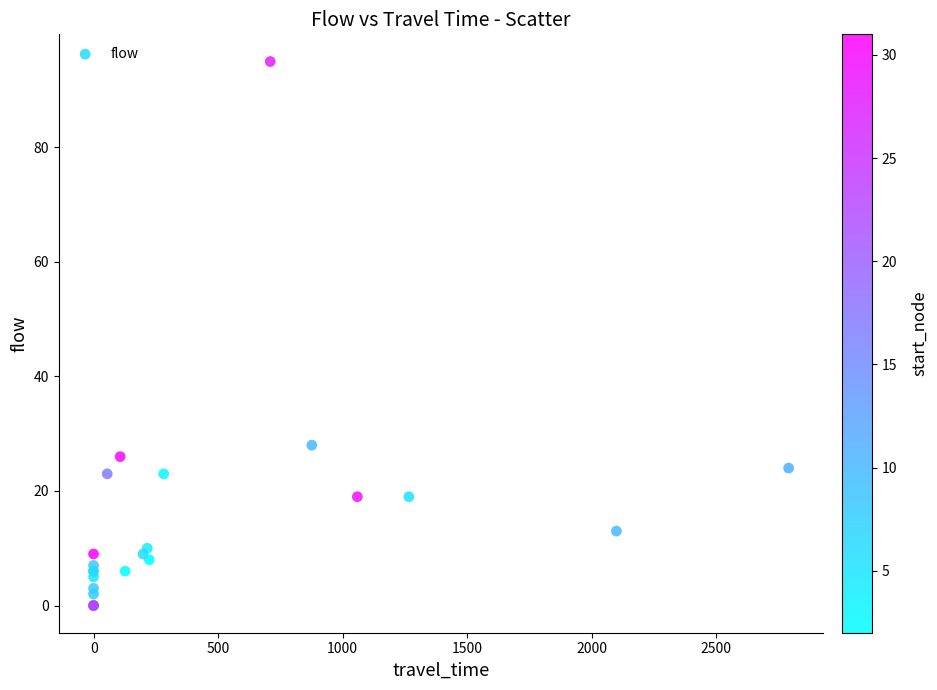

What Y value in the scatter plot is closest to 47?

28